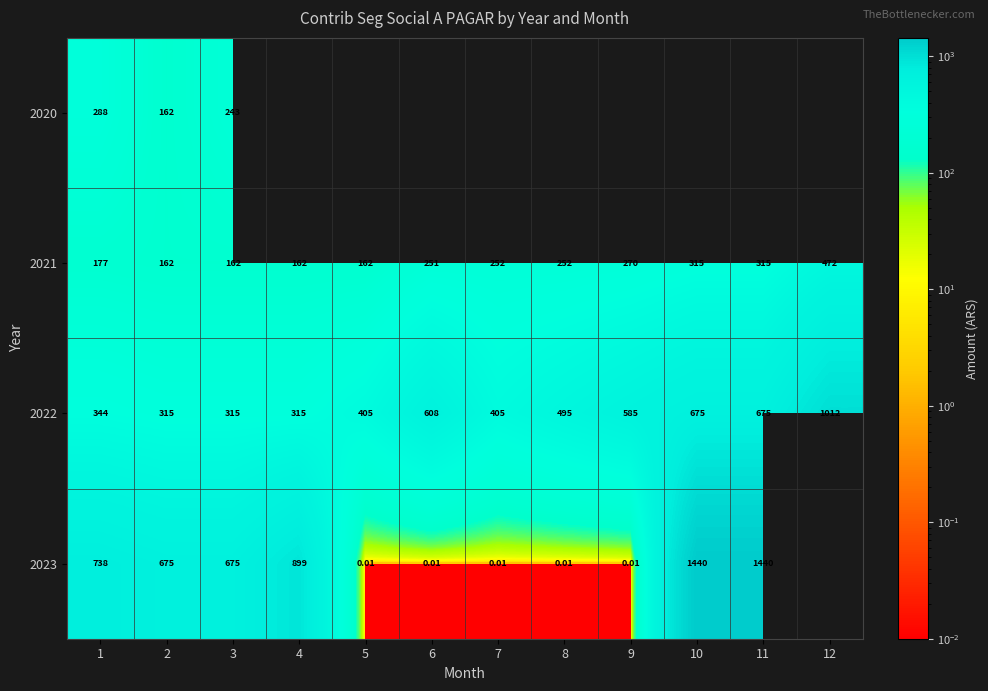

Is the value of 2021 at 10 greater than the value of 2022 at 9?

No